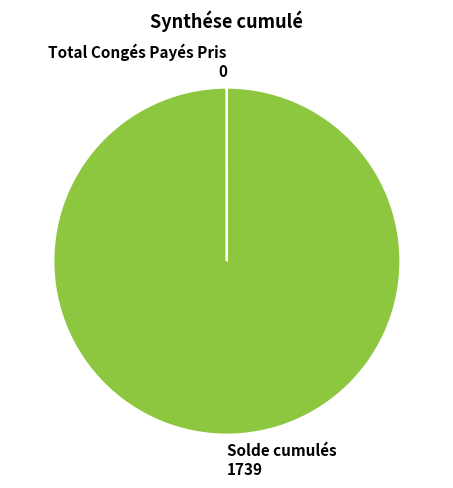

The Solde cumulés slice represents 100% of the pie. True or false?

True